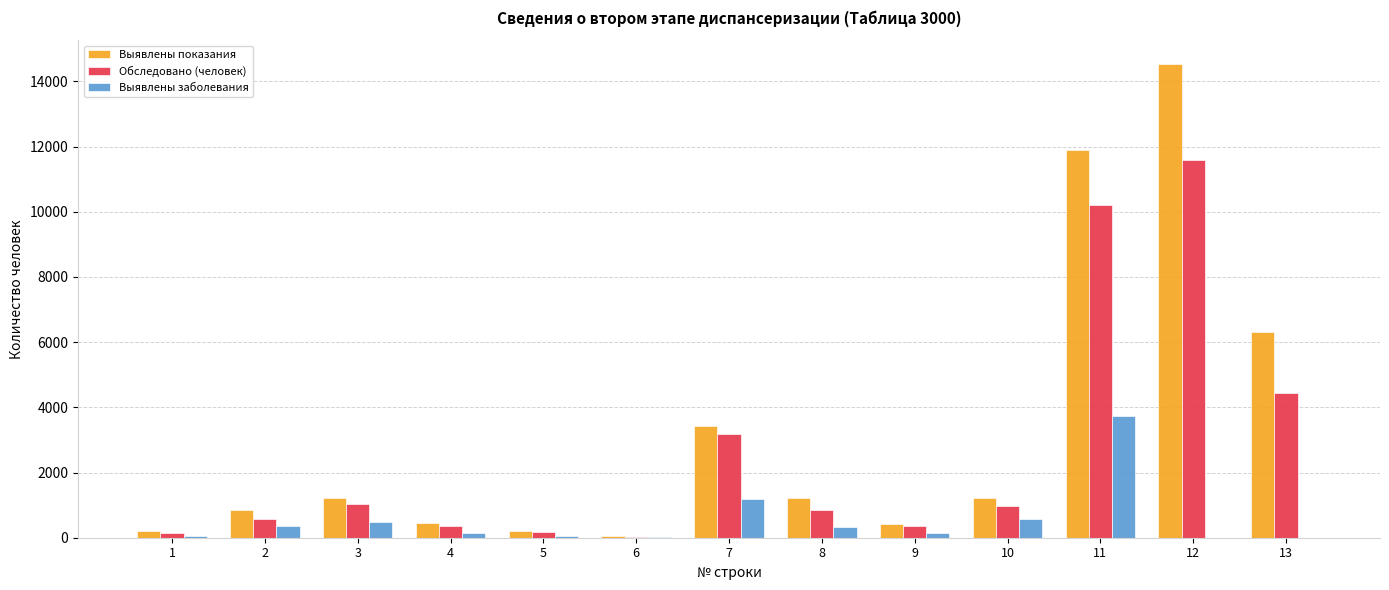

What is the maximum value shown in the chart?

14539